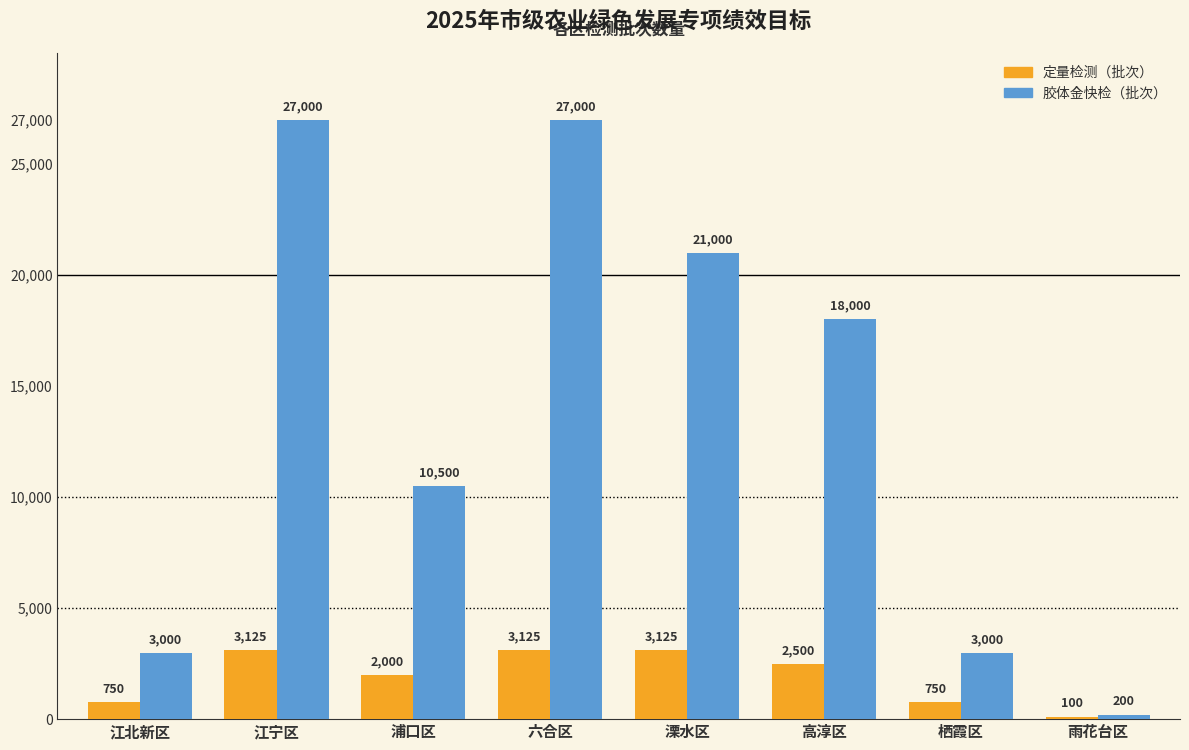

Where is 定量检测（批次） nearest to the value 1612?

浦口区